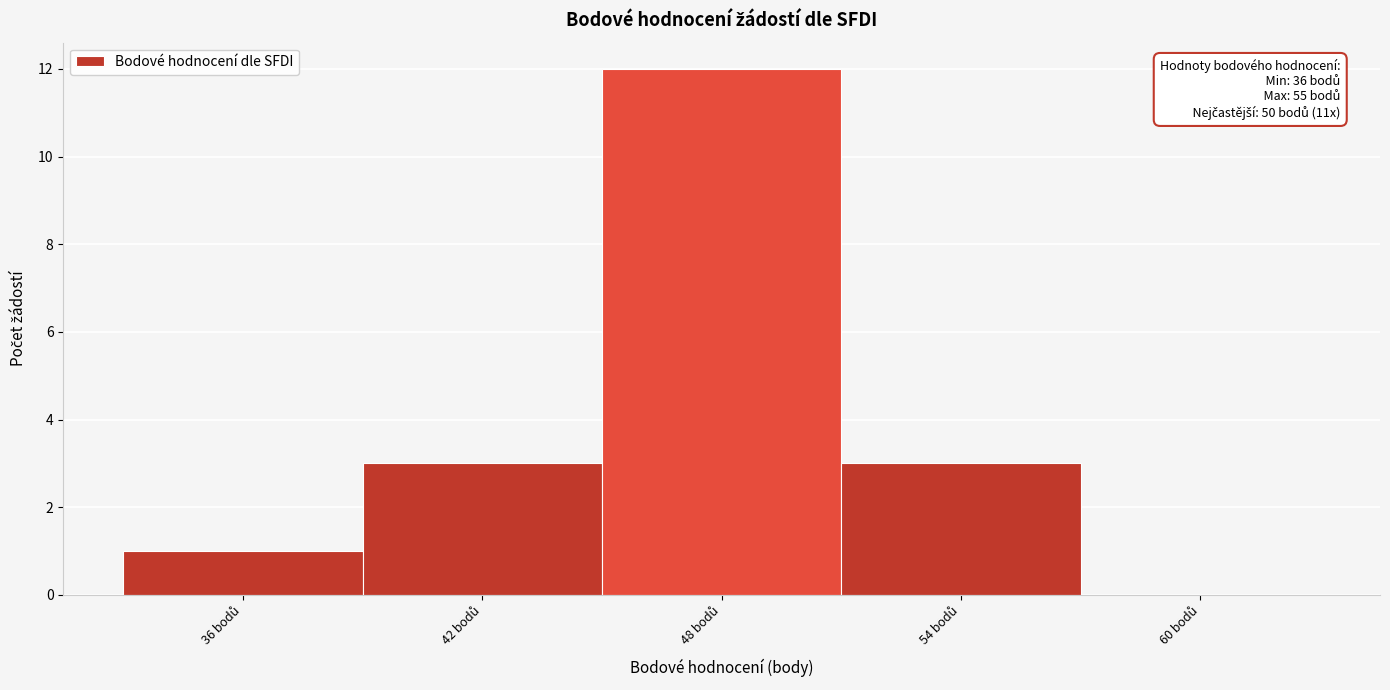

Which range on the x-axis has the tallest bar?

45 to 51